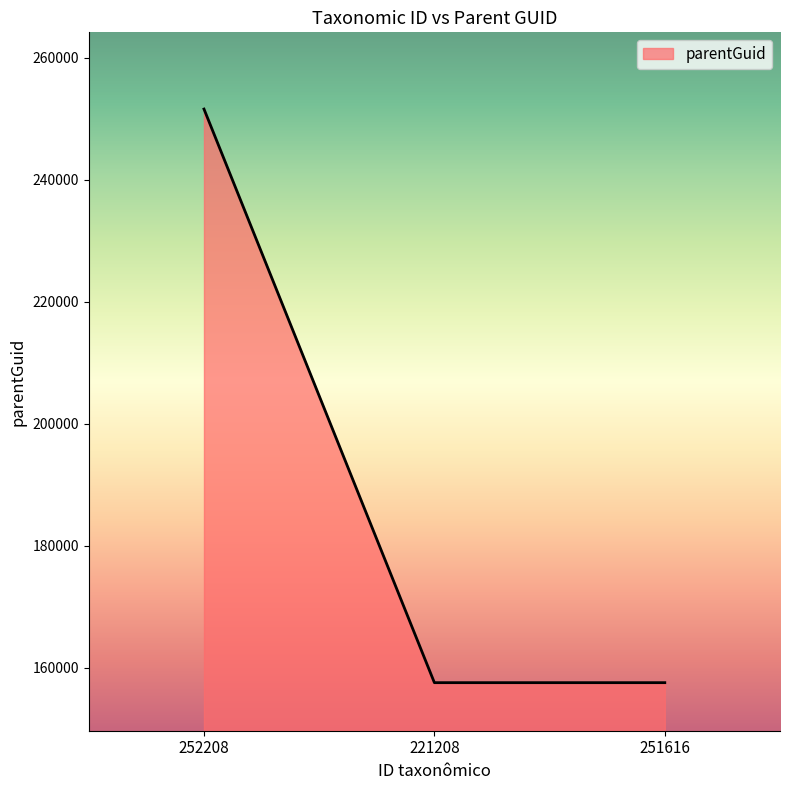

Which category has the highest value across all series?

252208